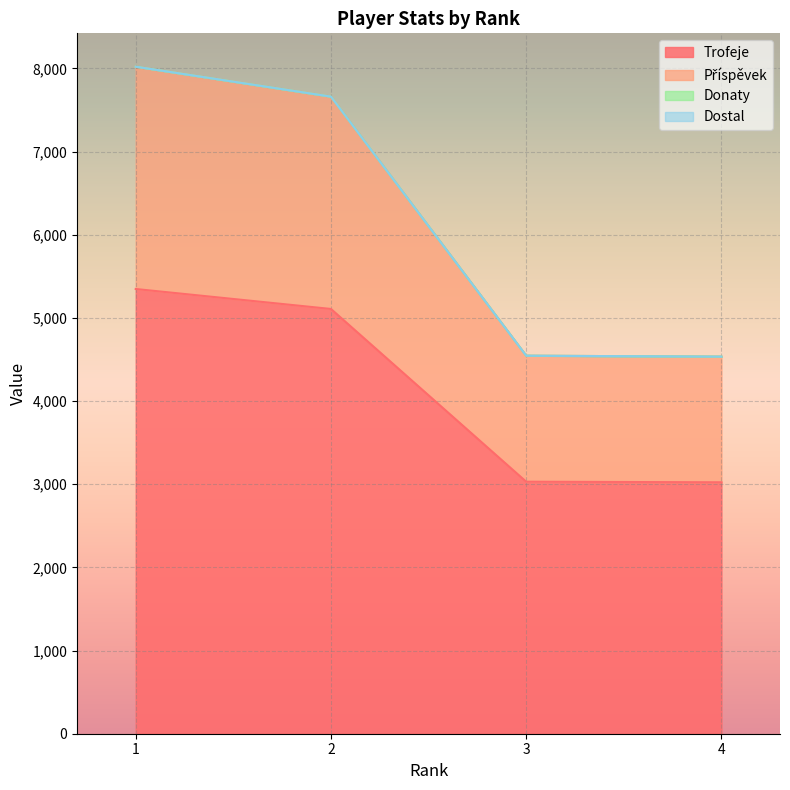

The Trofeje series shows 3023 at 4. True or false?

True